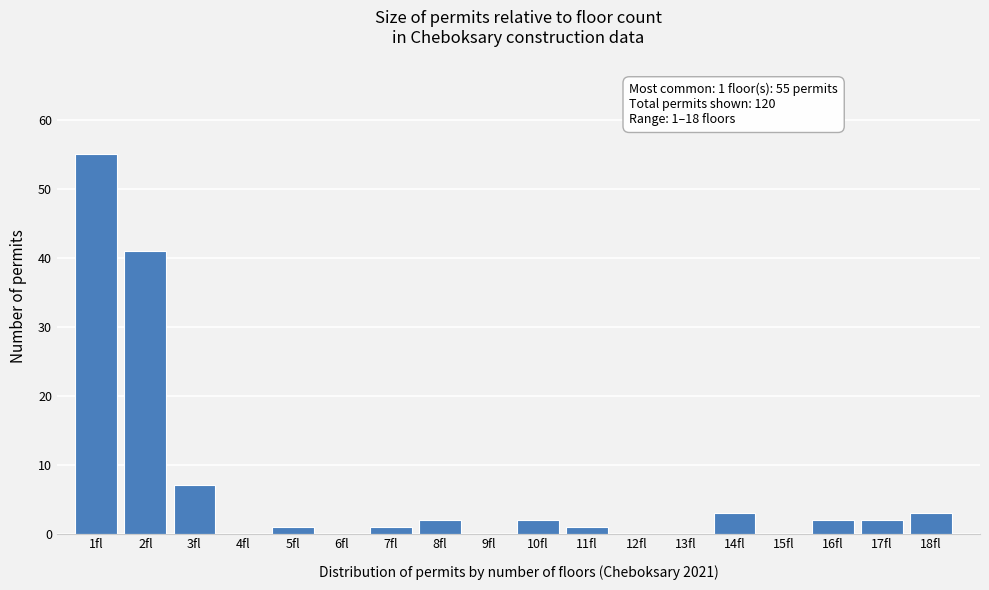

Over which range of the x-axis is the bar tallest?

0.5 to 1.5